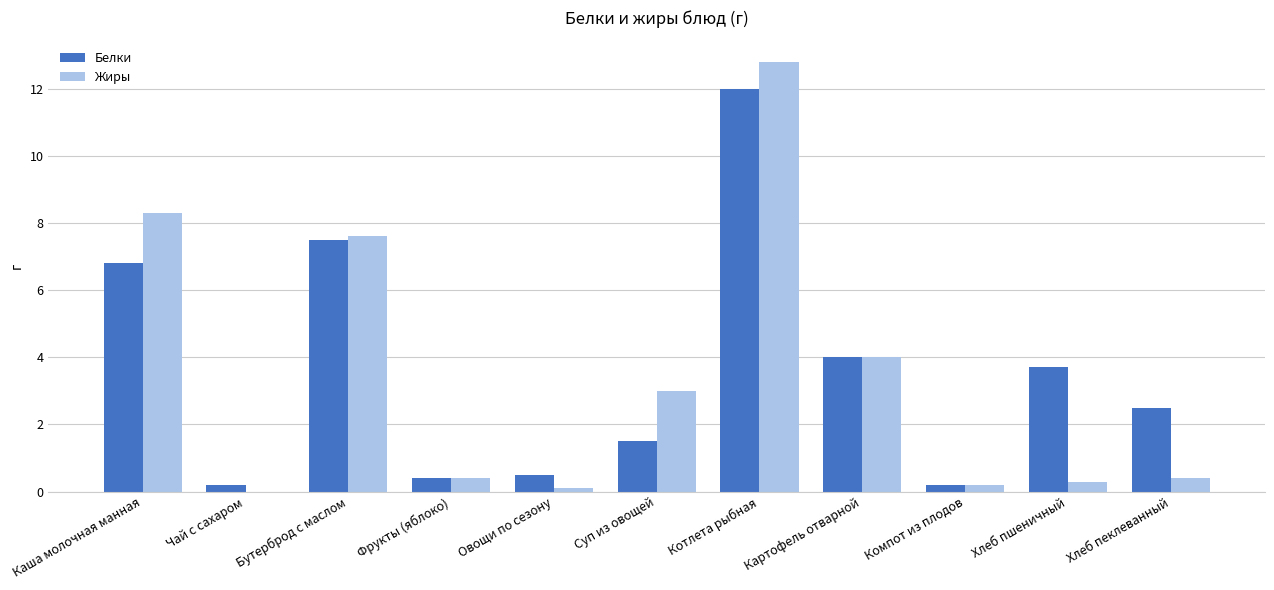

What is the maximum value shown in the chart?

12.8